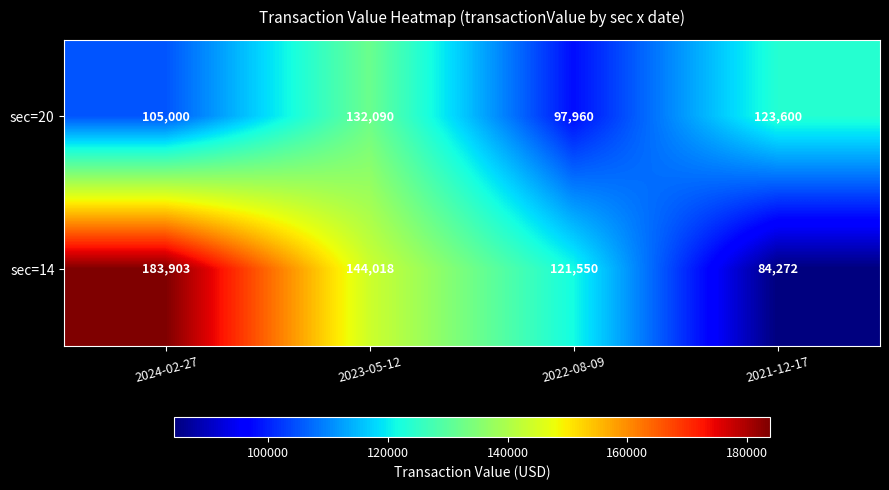

Is it true that sec=14 equals 121550 at 2022-08-09?

True